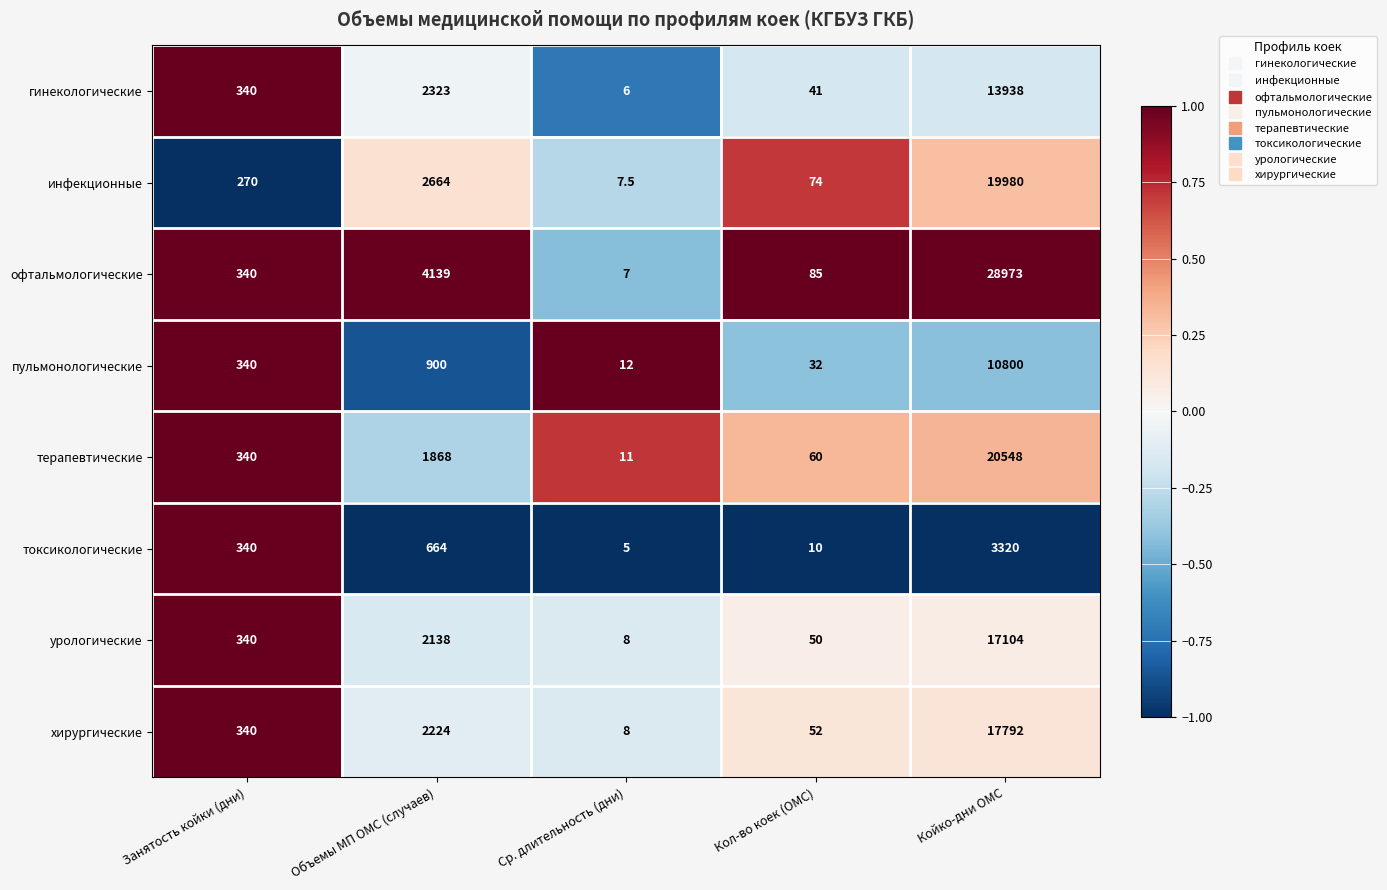

At which category is the sum across all series the highest?

Койко-дни ОМС